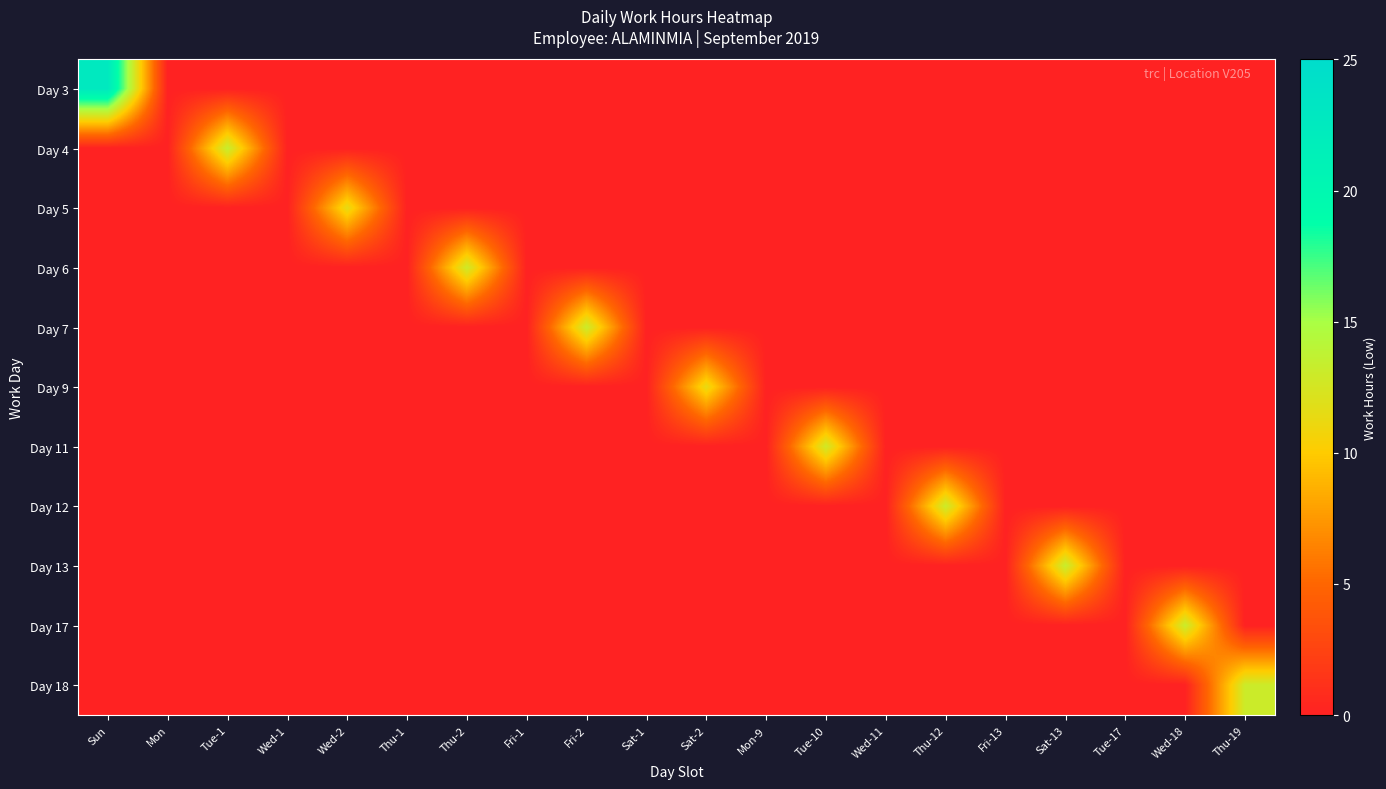

Reading right to left, extract all data points from this chart.

Day 3: Thu-19=0.0	Wed-18=0.0	Tue-17=0.0	Sat-13=0.0	Fri-13=0.0	Thu-12=0.0	Wed-11=0.0	Tue-10=0.0	Mon-9=0.0	Sat-2=0.0	Sat-1=0.0	Fri-2=0.0	Fri-1=0.0	Thu-2=0.0	Thu-1=0.0	Wed-2=0.0	Wed-1=0.0	Tue-1=0.0	Mon=0.0	Sun=22.6
Day 4: Thu-19=0.0	Wed-18=0.0	Tue-17=0.0	Sat-13=0.0	Fri-13=0.0	Thu-12=0.0	Wed-11=0.0	Tue-10=0.0	Mon-9=0.0	Sat-2=0.0	Sat-1=0.0	Fri-2=0.0	Fri-1=0.0	Thu-2=0.0	Thu-1=0.0	Wed-2=0.0	Wed-1=0.0	Tue-1=13.3	Mon=0.0	Sun=0.0
Day 5: Thu-19=0.0	Wed-18=0.0	Tue-17=0.0	Sat-13=0.0	Fri-13=0.0	Thu-12=0.0	Wed-11=0.0	Tue-10=0.0	Mon-9=0.0	Sat-2=0.0	Sat-1=0.0	Fri-2=0.0	Fri-1=0.0	Thu-2=0.0	Thu-1=0.0	Wed-2=11.4	Wed-1=0.0	Tue-1=0.0	Mon=0.0	Sun=0.0
Day 6: Thu-19=0.0	Wed-18=0.0	Tue-17=0.0	Sat-13=0.0	Fri-13=0.0	Thu-12=0.0	Wed-11=0.0	Tue-10=0.0	Mon-9=0.0	Sat-2=0.0	Sat-1=0.0	Fri-2=0.0	Fri-1=0.0	Thu-2=12.9	Thu-1=0.0	Wed-2=0.0	Wed-1=0.0	Tue-1=0.0	Mon=0.0	Sun=0.0
Day 7: Thu-19=0.0	Wed-18=0.0	Tue-17=0.0	Sat-13=0.0	Fri-13=0.0	Thu-12=0.0	Wed-11=0.0	Tue-10=0.0	Mon-9=0.0	Sat-2=0.0	Sat-1=0.0	Fri-2=13.1	Fri-1=0.0	Thu-2=0.0	Thu-1=0.0	Wed-2=0.0	Wed-1=0.0	Tue-1=0.0	Mon=0.0	Sun=0.0
Day 9: Thu-19=0.0	Wed-18=0.0	Tue-17=0.0	Sat-13=0.0	Fri-13=0.0	Thu-12=0.0	Wed-11=0.0	Tue-10=0.0	Mon-9=0.0	Sat-2=11.3	Sat-1=0.0	Fri-2=0.0	Fri-1=0.0	Thu-2=0.0	Thu-1=0.0	Wed-2=0.0	Wed-1=0.0	Tue-1=0.0	Mon=0.0	Sun=0.0
Day 11: Thu-19=0.0	Wed-18=0.0	Tue-17=0.0	Sat-13=0.0	Fri-13=0.0	Thu-12=0.0	Wed-11=0.0	Tue-10=12.8	Mon-9=0.0	Sat-2=0.0	Sat-1=0.0	Fri-2=0.0	Fri-1=0.0	Thu-2=0.0	Thu-1=0.0	Wed-2=0.0	Wed-1=0.0	Tue-1=0.0	Mon=0.0	Sun=0.0
Day 12: Thu-19=0.0	Wed-18=0.0	Tue-17=0.0	Sat-13=0.0	Fri-13=0.0	Thu-12=13.1	Wed-11=0.0	Tue-10=0.0	Mon-9=0.0	Sat-2=0.0	Sat-1=0.0	Fri-2=0.0	Fri-1=0.0	Thu-2=0.0	Thu-1=0.0	Wed-2=0.0	Wed-1=0.0	Tue-1=0.0	Mon=0.0	Sun=0.0
Day 13: Thu-19=0.0	Wed-18=0.0	Tue-17=0.0	Sat-13=13.3	Fri-13=0.0	Thu-12=0.0	Wed-11=0.0	Tue-10=0.0	Mon-9=0.0	Sat-2=0.0	Sat-1=0.0	Fri-2=0.0	Fri-1=0.0	Thu-2=0.0	Thu-1=0.0	Wed-2=0.0	Wed-1=0.0	Tue-1=0.0	Mon=0.0	Sun=0.0
Day 17: Thu-19=0.0	Wed-18=13.2	Tue-17=0.0	Sat-13=0.0	Fri-13=0.0	Thu-12=0.0	Wed-11=0.0	Tue-10=0.0	Mon-9=0.0	Sat-2=0.0	Sat-1=0.0	Fri-2=0.0	Fri-1=0.0	Thu-2=0.0	Thu-1=0.0	Wed-2=0.0	Wed-1=0.0	Tue-1=0.0	Mon=0.0	Sun=0.0
Day 18: Thu-19=13.0	Wed-18=0.0	Tue-17=0.0	Sat-13=0.0	Fri-13=0.0	Thu-12=0.0	Wed-11=0.0	Tue-10=0.0	Mon-9=0.0	Sat-2=0.0	Sat-1=0.0	Fri-2=0.0	Fri-1=0.0	Thu-2=0.0	Thu-1=0.0	Wed-2=0.0	Wed-1=0.0	Tue-1=0.0	Mon=0.0	Sun=0.0